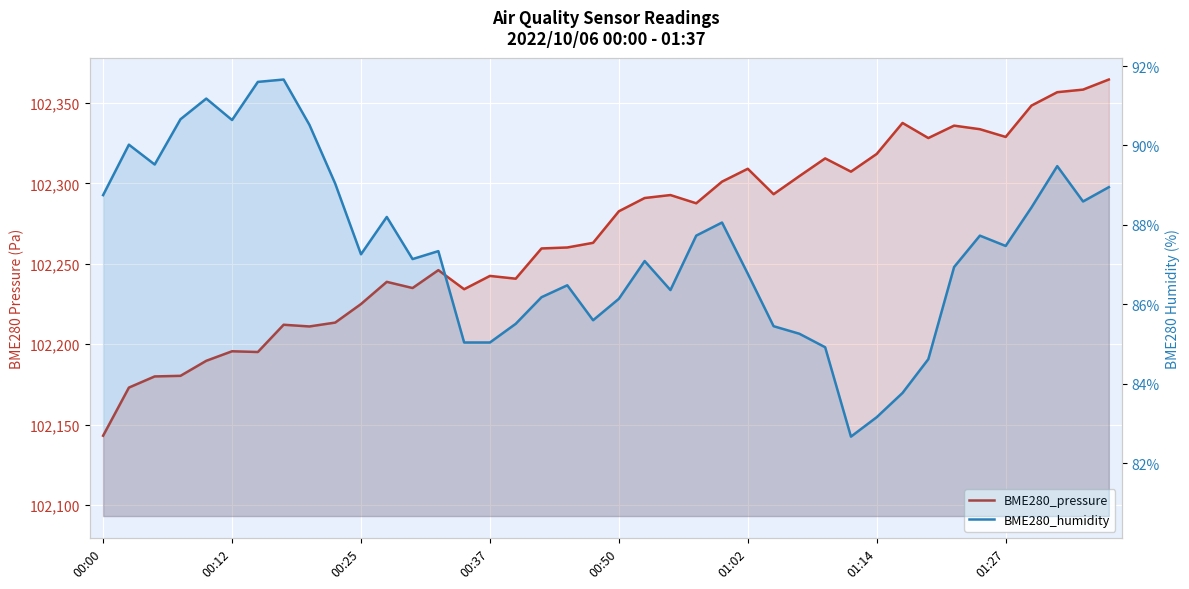

At how many categories does at least one series exceed 102047?

40